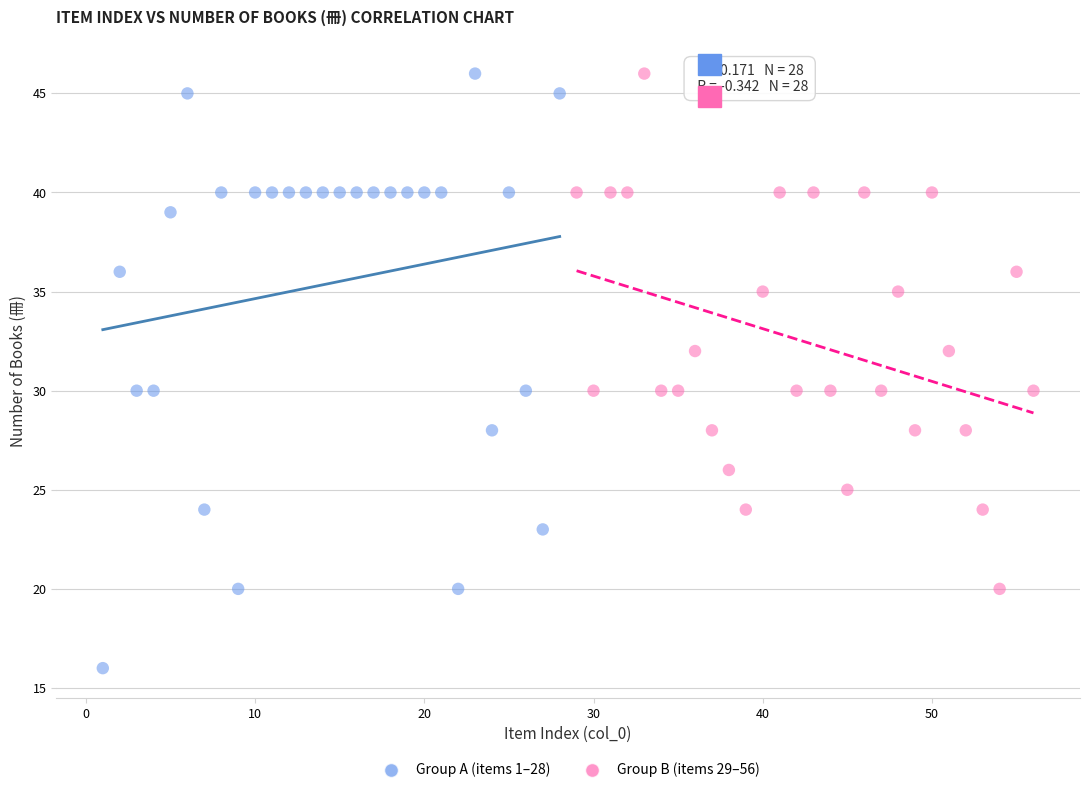

Which series reaches the minimum Y coordinate?

Group A (items 1–28)